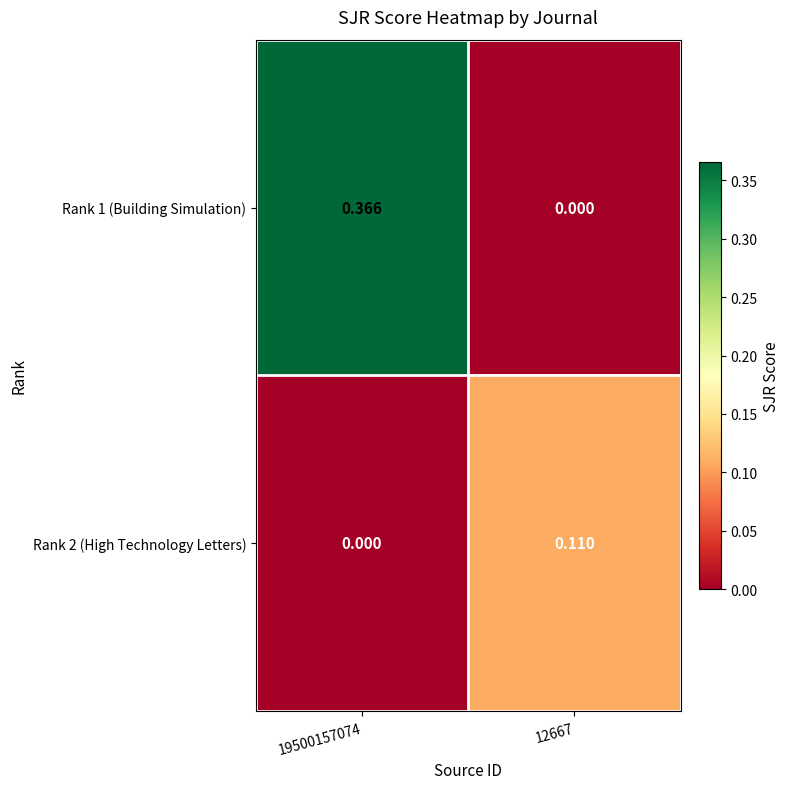

Which category has the highest value across all series?

19500157074